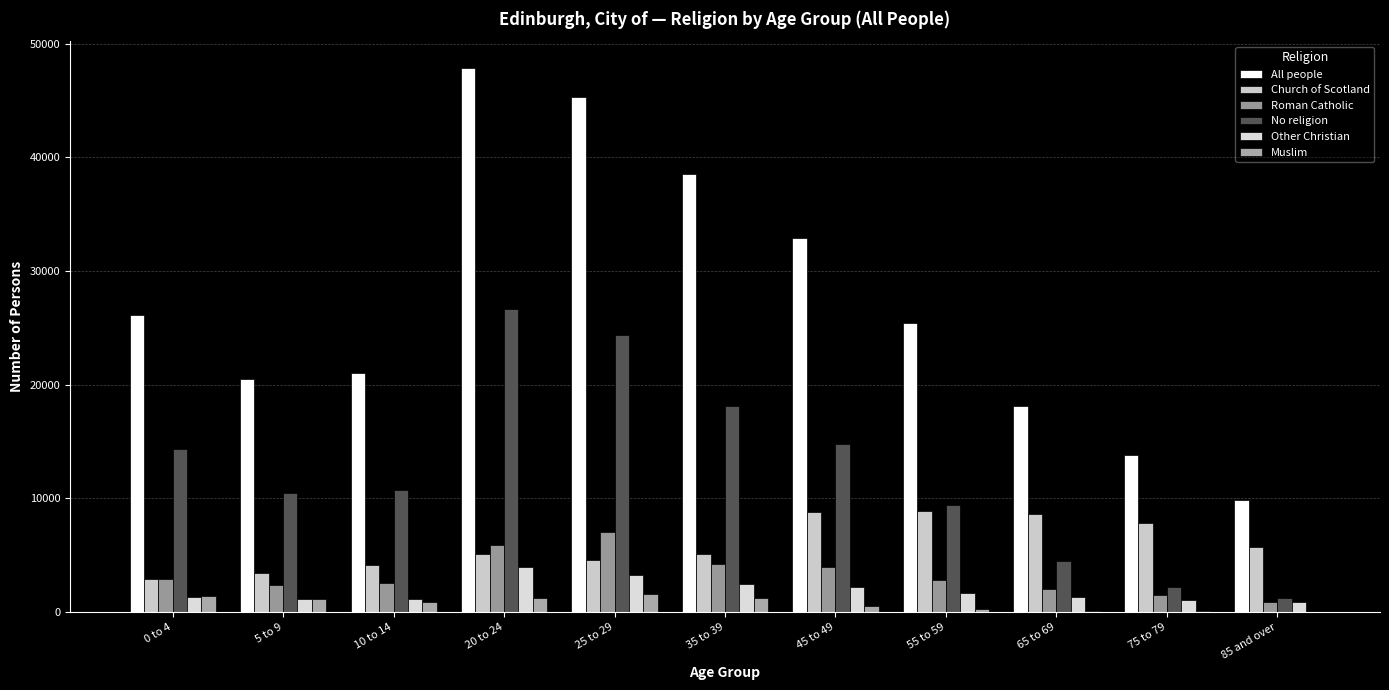

At how many categories does at least one series exceed 32845?

4